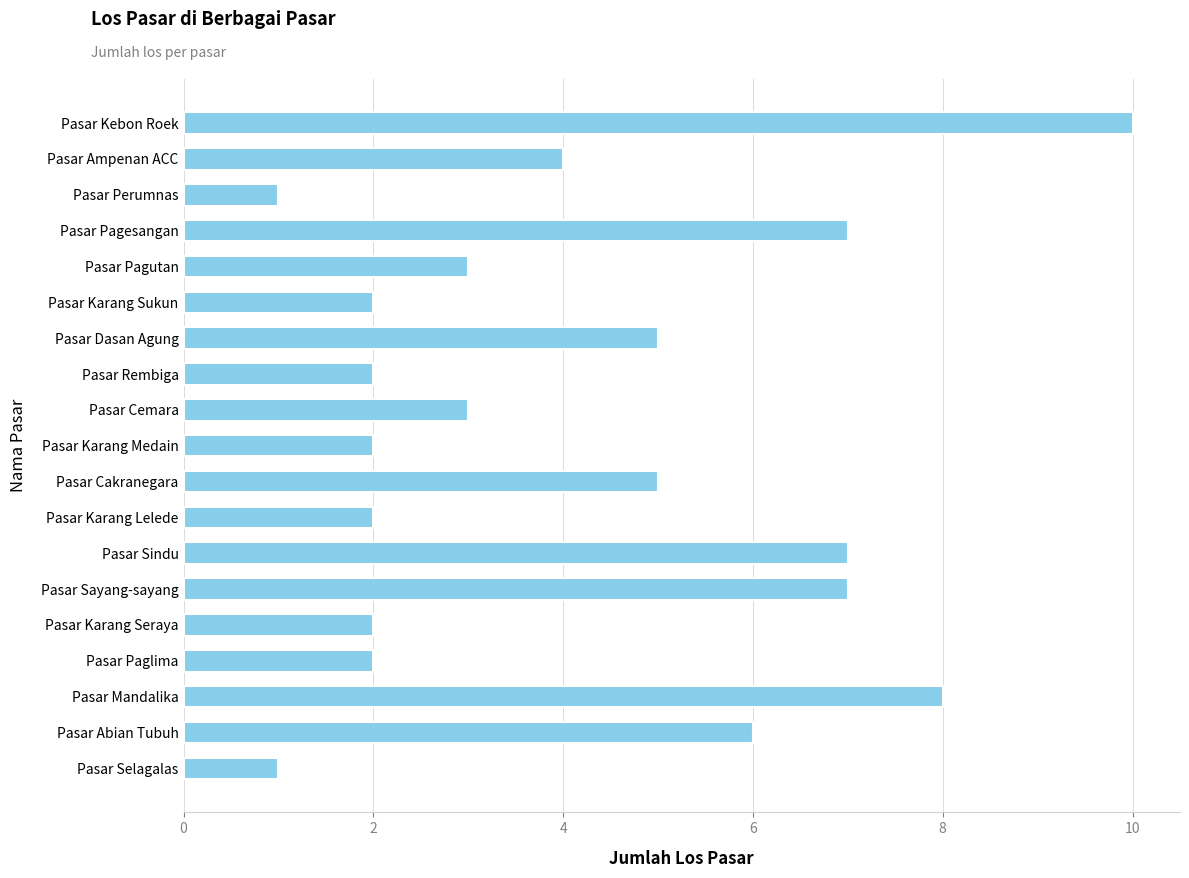

How many values are between 2 and 7?

15